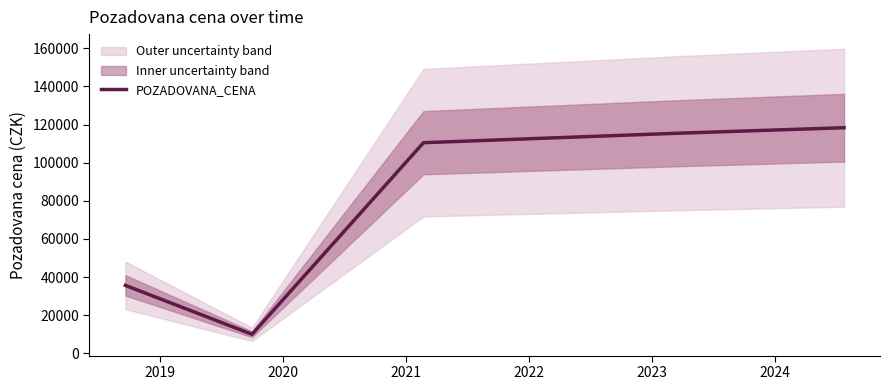

True or false: there are more than 0 points higher than both neighbors.

False